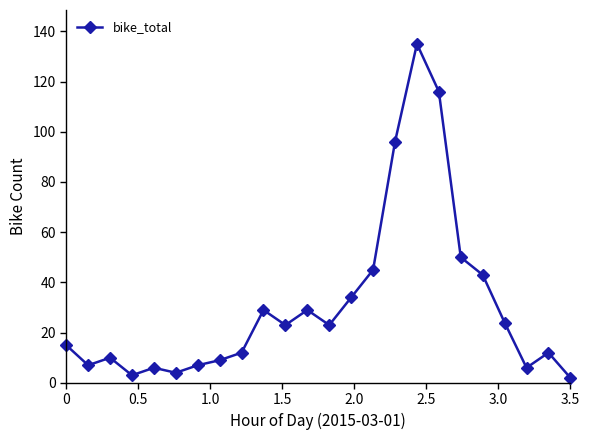

What is the sum of all values?

740